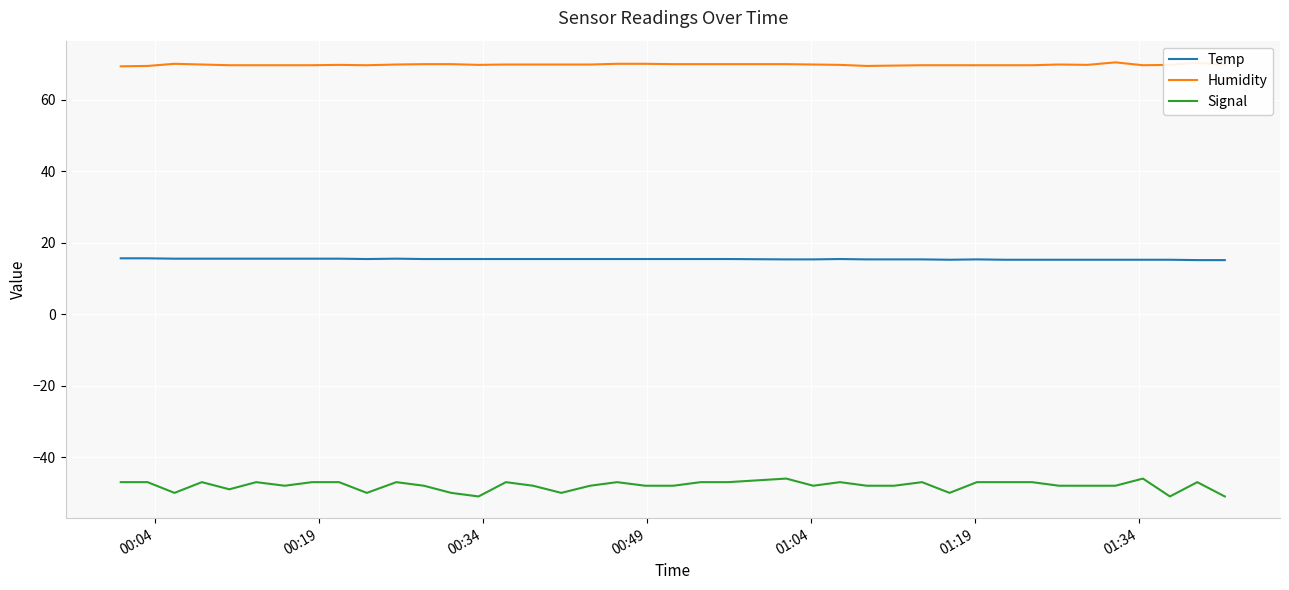

How many series are shown in this chart?

3